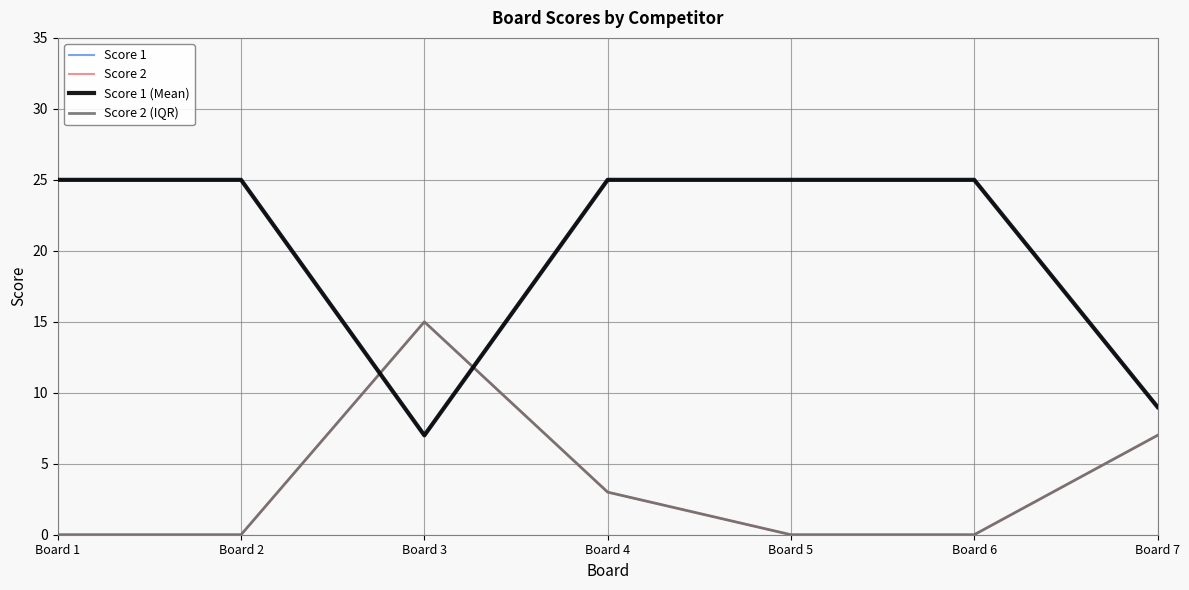

Reading right to left, extract all data points from this chart.

Score 1: 9	25	25	25	7	25	25
Score 2: 7	0	0	3	15	0	0
Score 1 (Mean): 9	25	25	25	7	25	25
Score 2 (IQR): 7	0	0	3	15	0	0